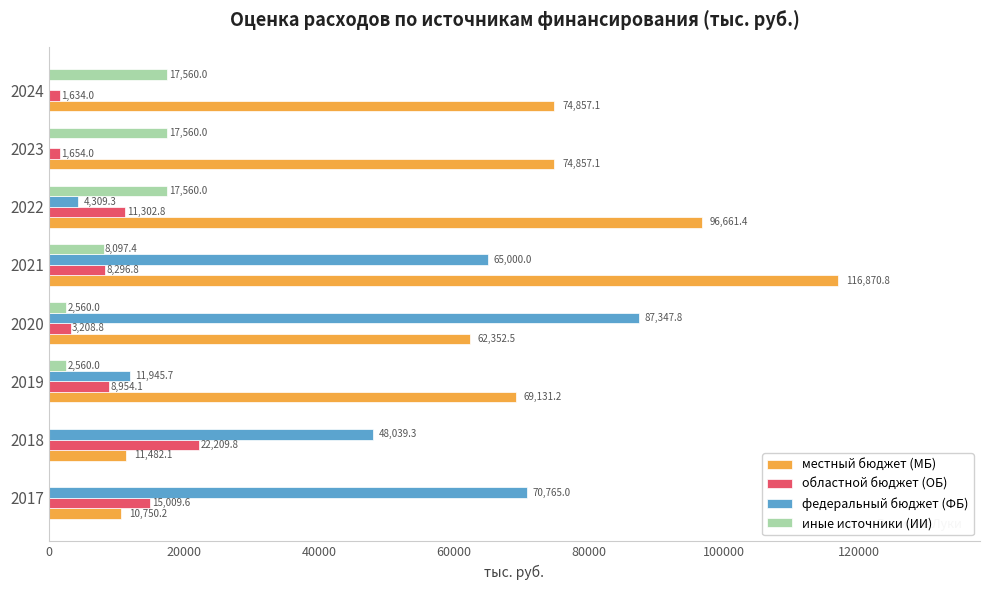

Which series has the largest total across all categories?

местный бюджет (МБ)